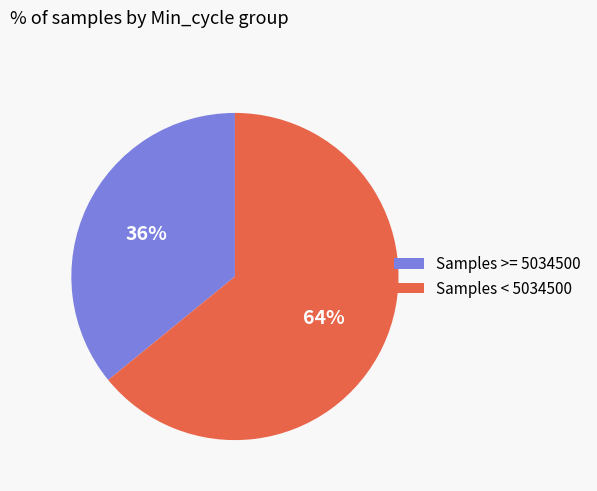

What percentage is the Samples >= 5034500 slice, to the nearest percent?

36%